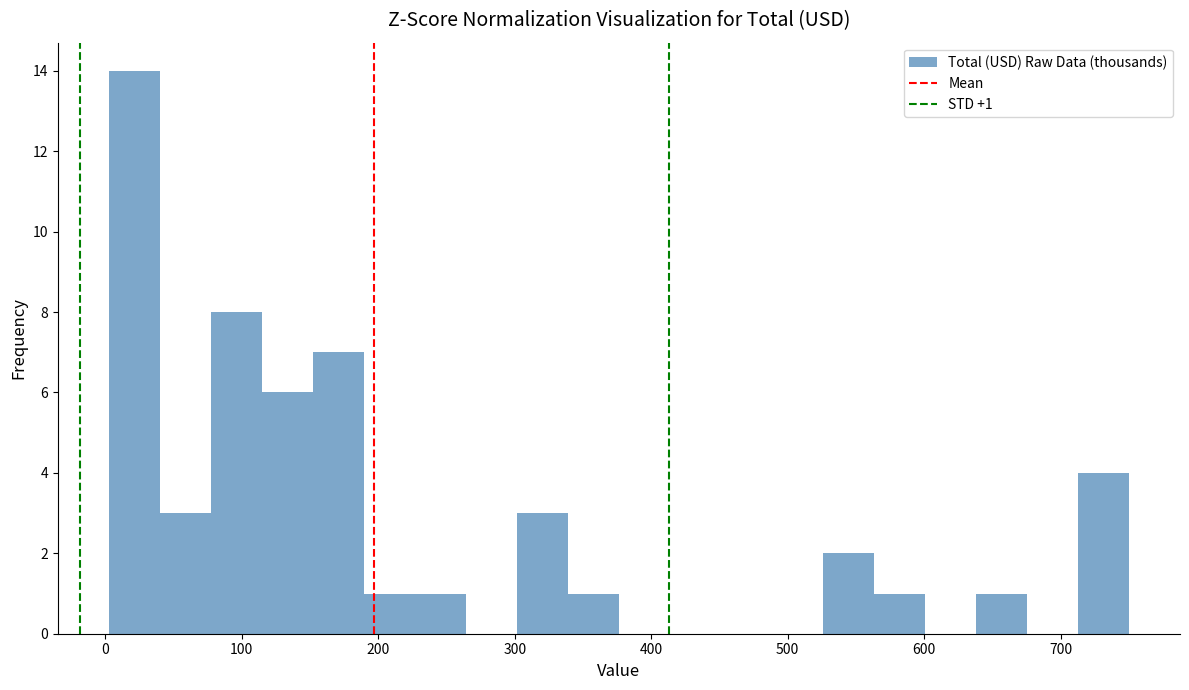

Read against the x-axis, roughly where is the centre of the tallest bar?

20